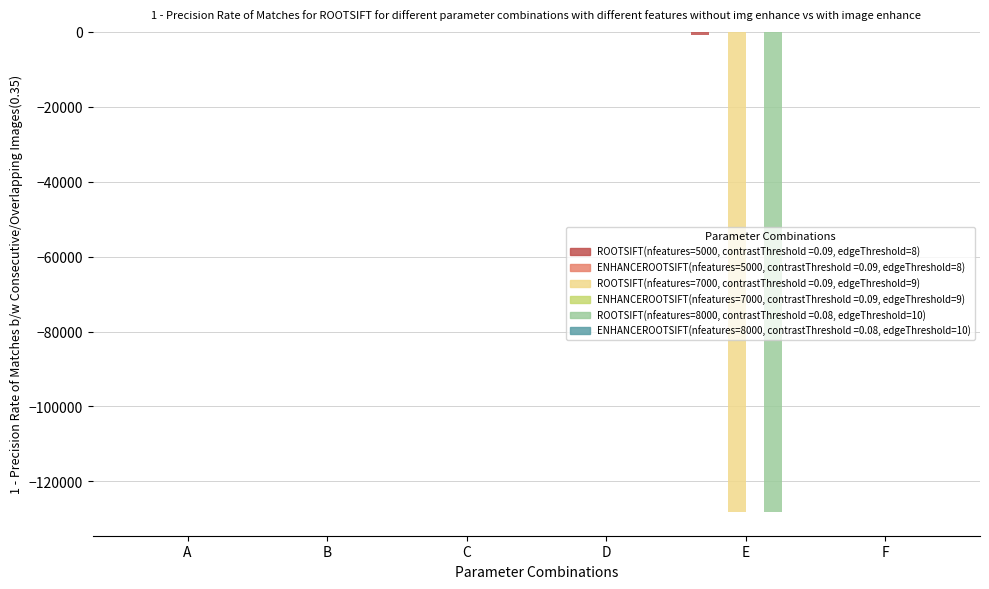

How many groups of bars are there?

6